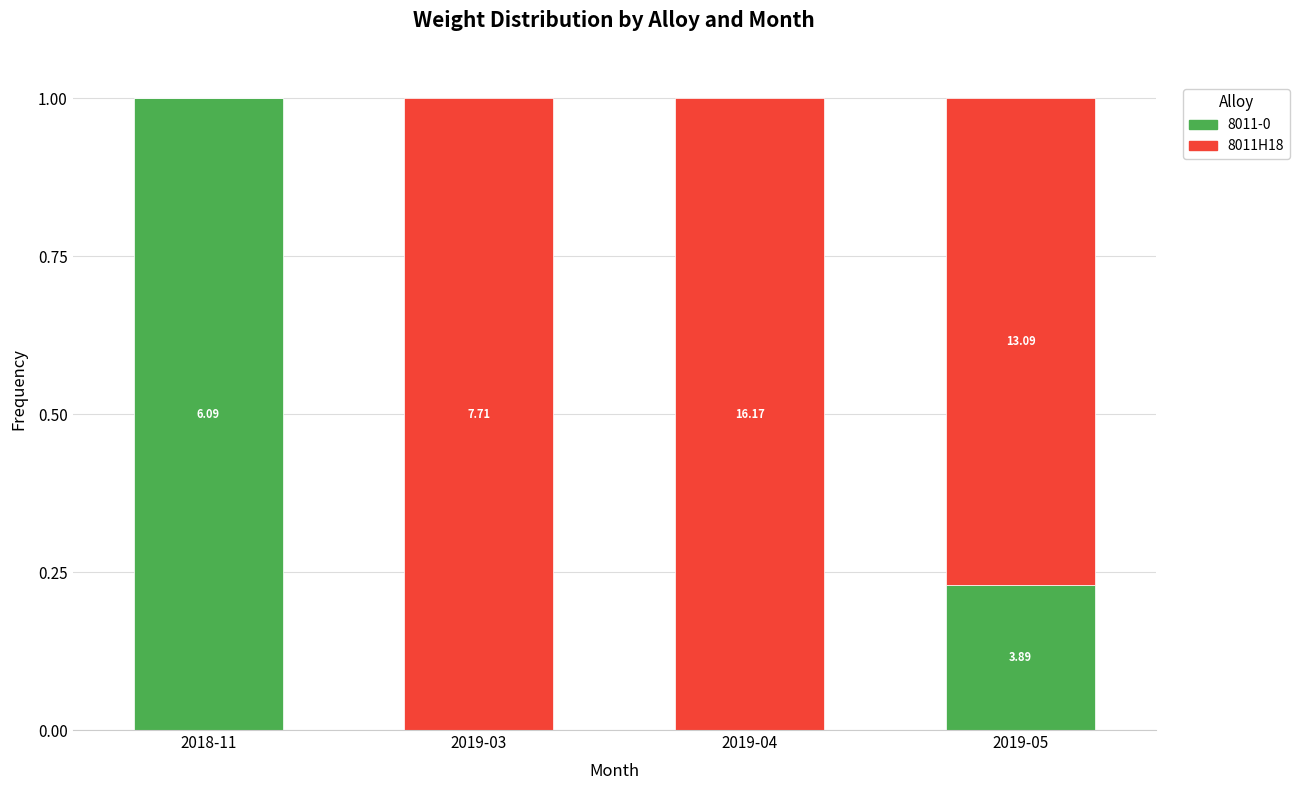

What are all the series names shown in the legend?

8011-0, 8011H18